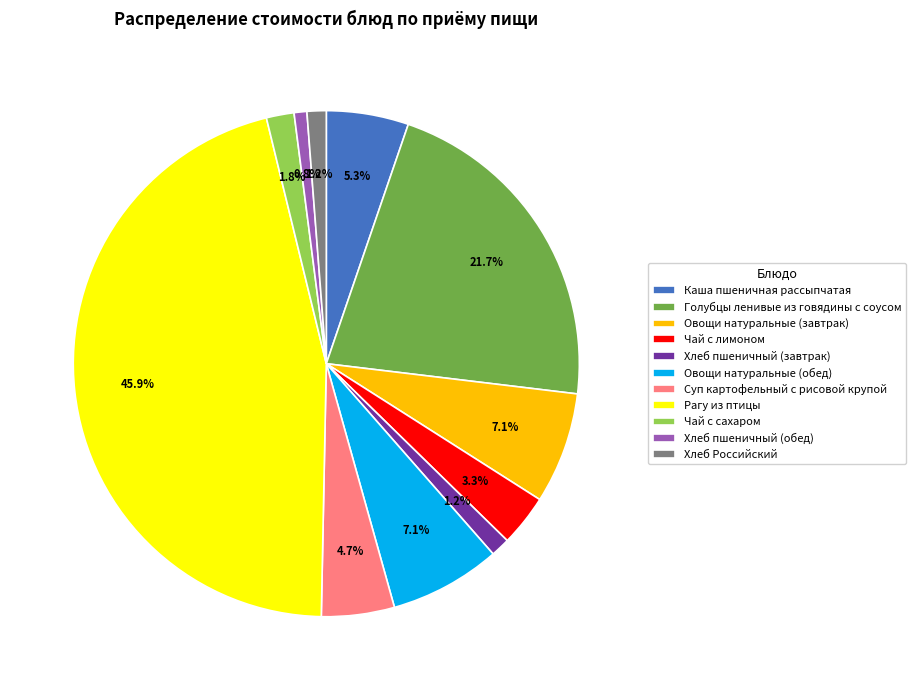

Which category has the biggest portion of the pie?

Рагу из птицы